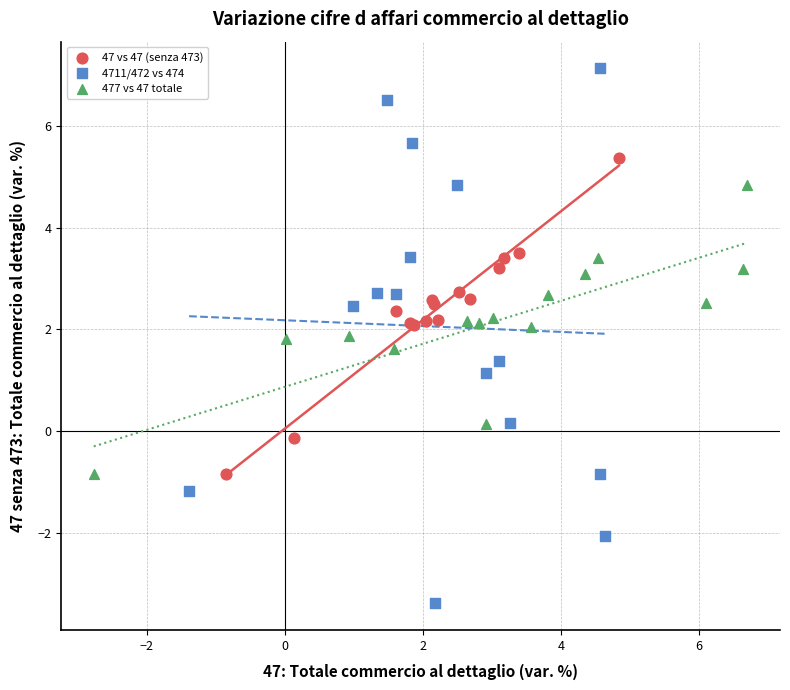

Which series contains the highest Y value?

4711/472 vs 474